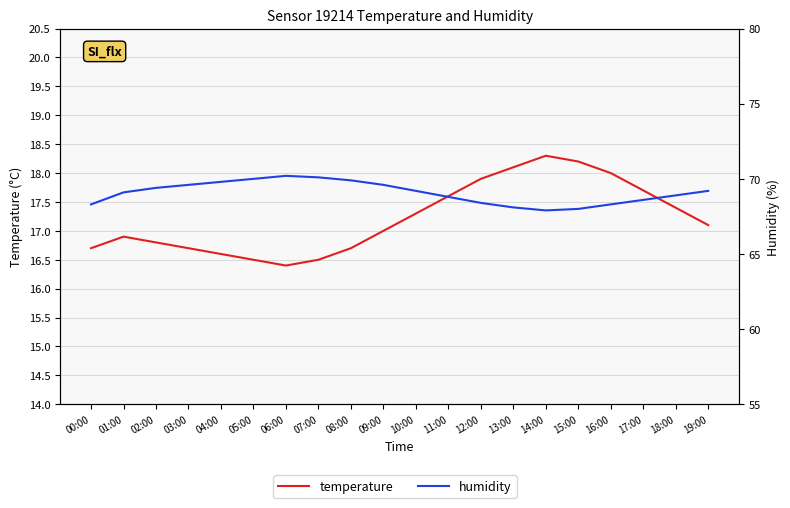

In humidity, how many points are lower than both neighbors (excluding endpoints)?

1